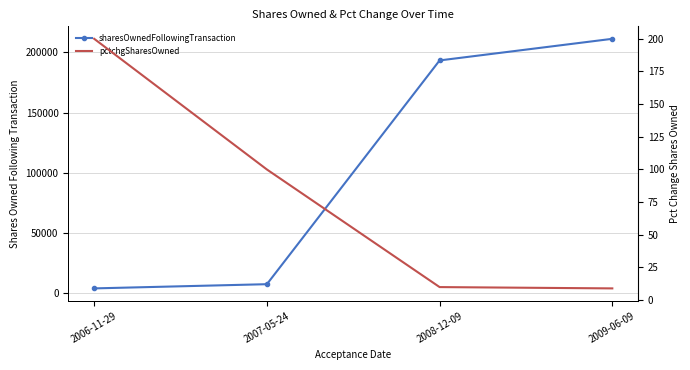

Does the chart have visible grid lines?

Yes